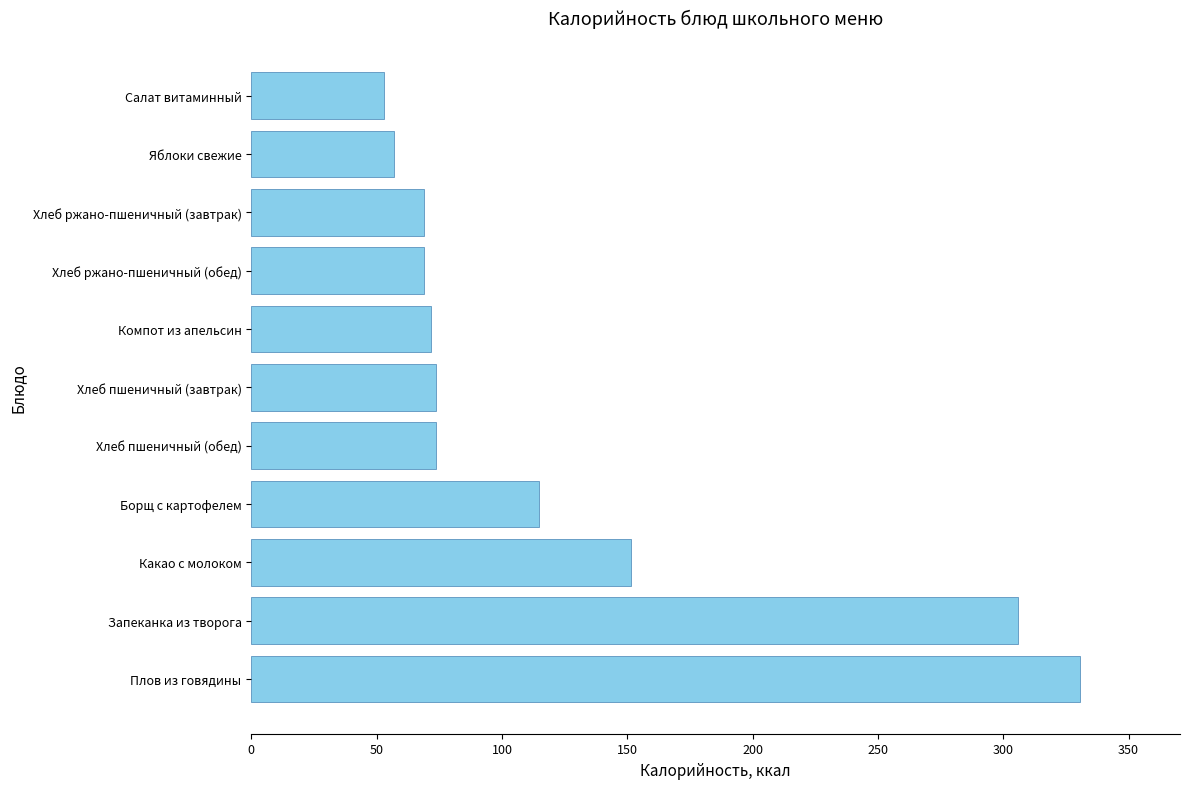

How many data points are less than 73?

5